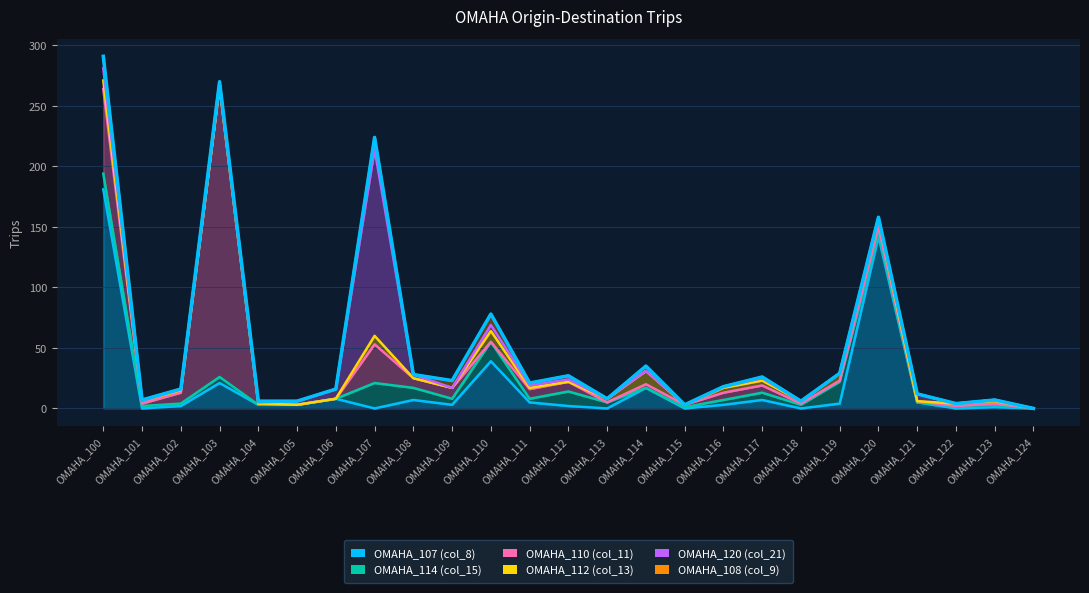

At which label does OMAHA_120 (col_21) first exceed 17?

OMAHA_100